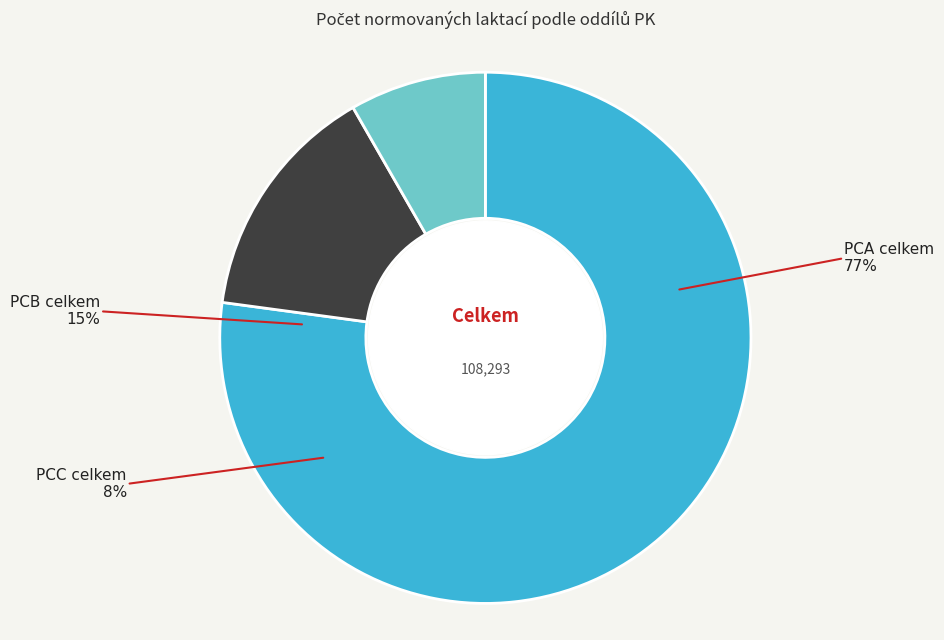

Is there a majority slice in this chart?

Yes